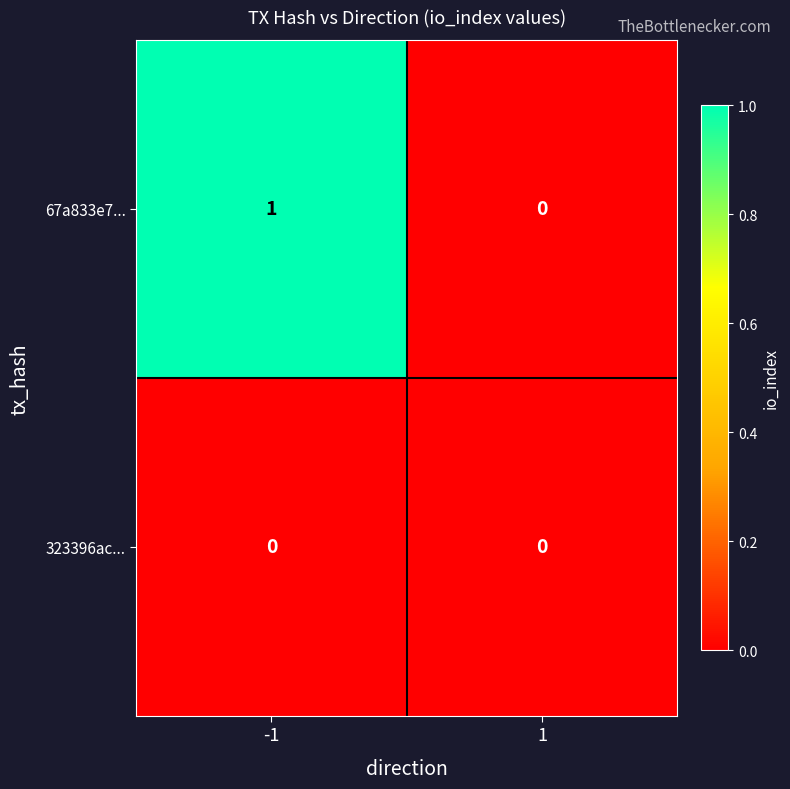

Which series has the widest spread of values?

67a833e7...